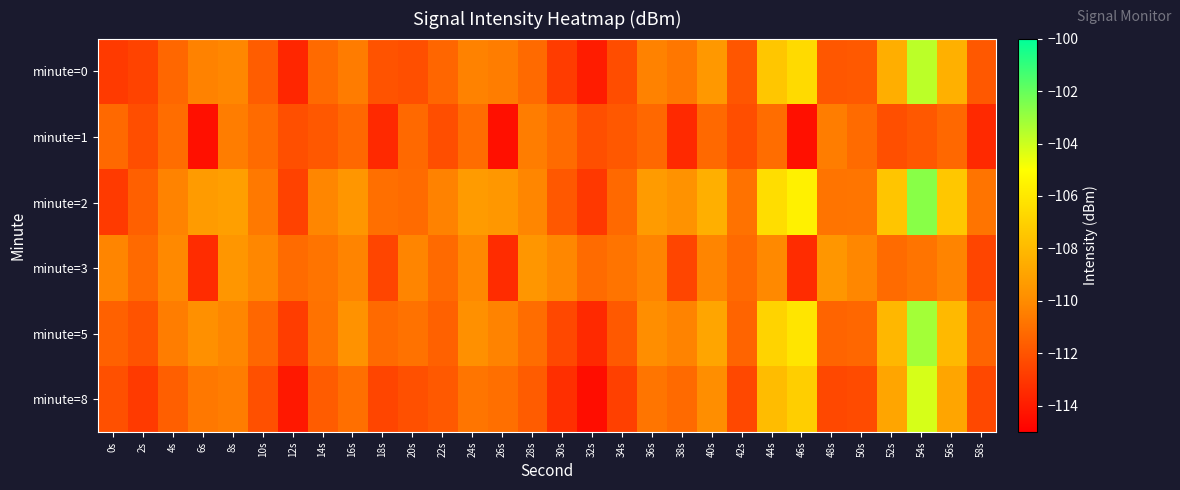

Count the number of categories in the chart.

30